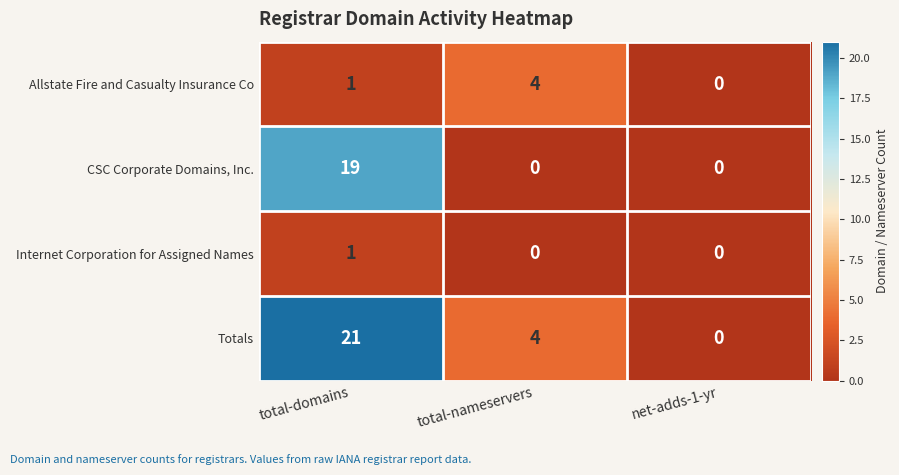

At how many categories does at least one series exceed 13?

1